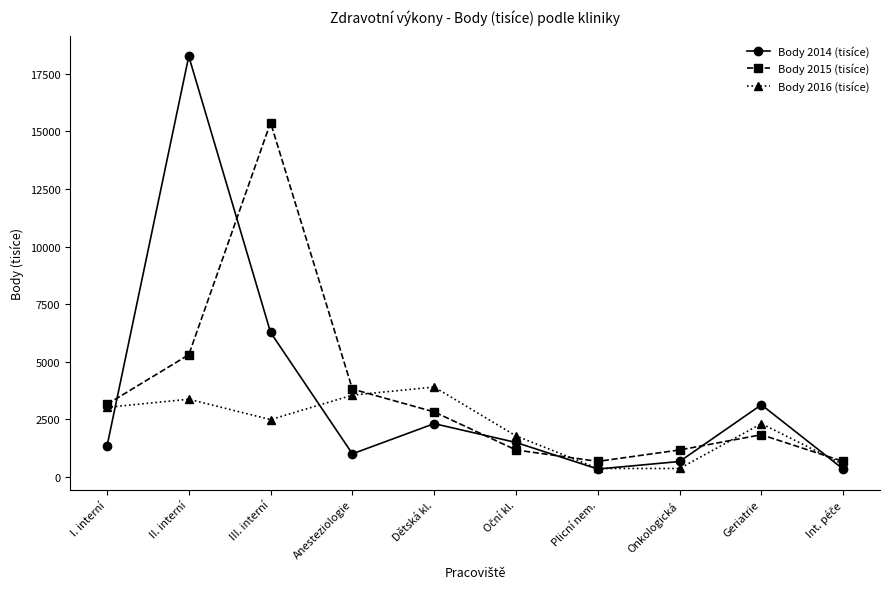

Rank the series by their maximum value, from highest to lowest.

Body 2014 (tisíce), Body 2015 (tisíce), Body 2016 (tisíce)